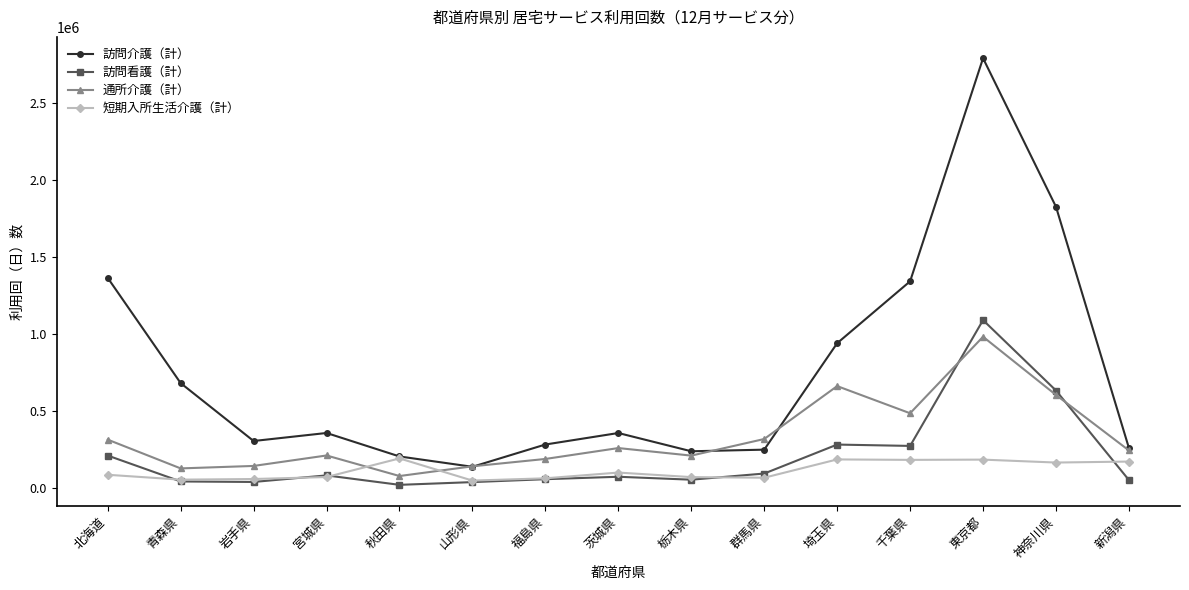

What is the difference between the 訪問看護（計） values at 東京都 and 栃木県?

1035022